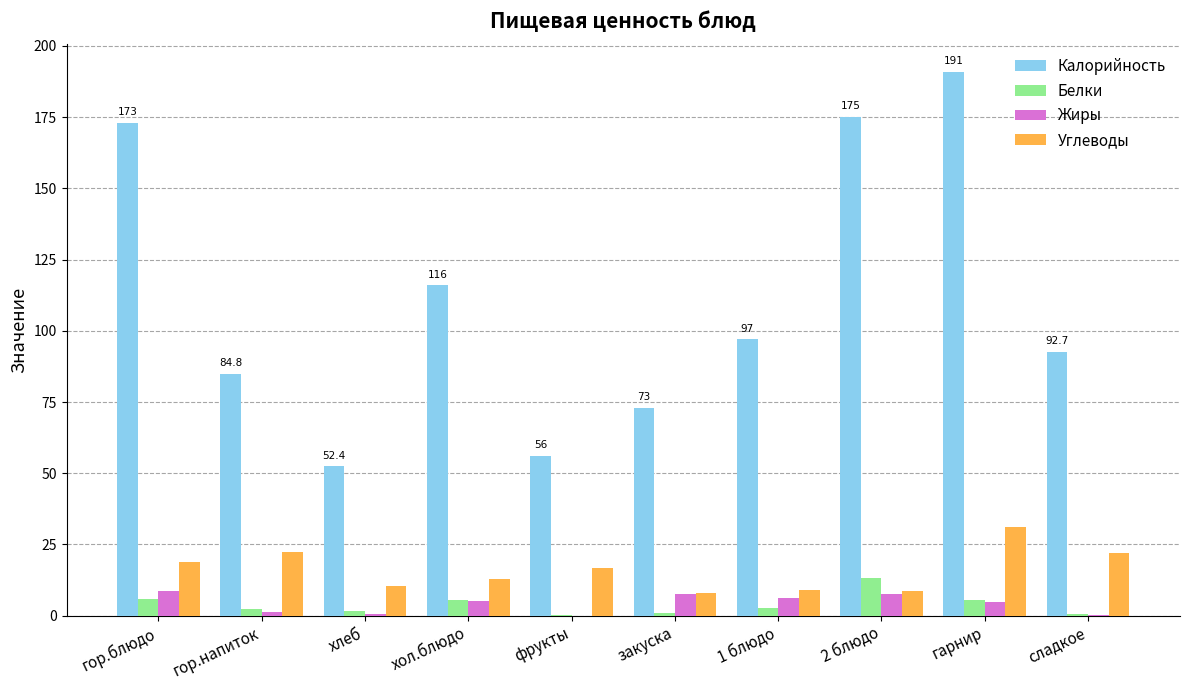

The Углеводы series shows 35.1 at гор.напиток. True or false?

False